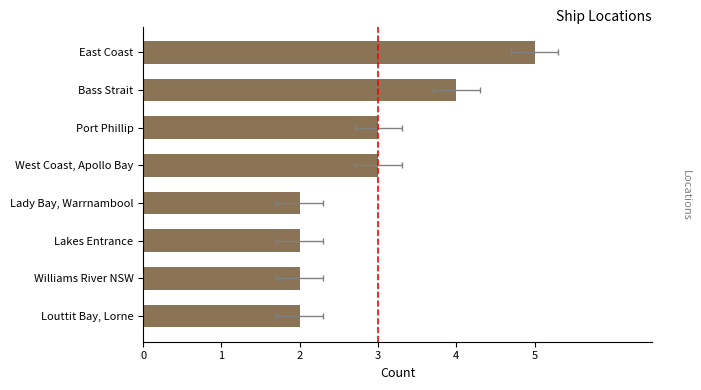

What is the maximum value shown in the chart?

5